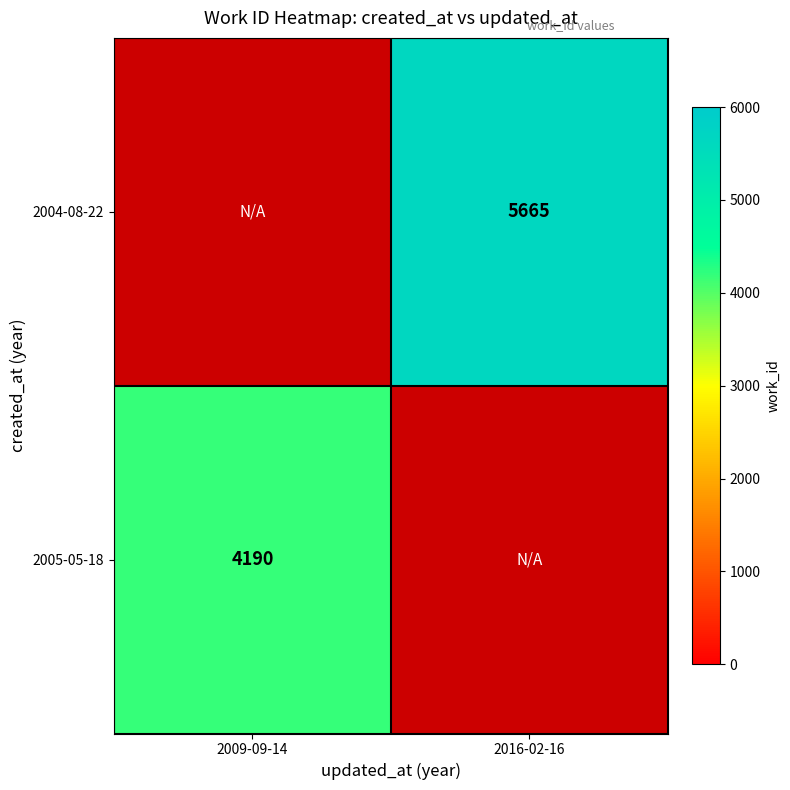

The 2004-08-22 series shows 5665 at 2016-02-16. True or false?

True